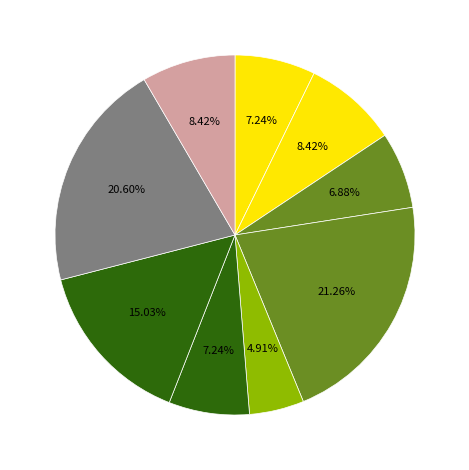

How many slices are in this pie chart?

9